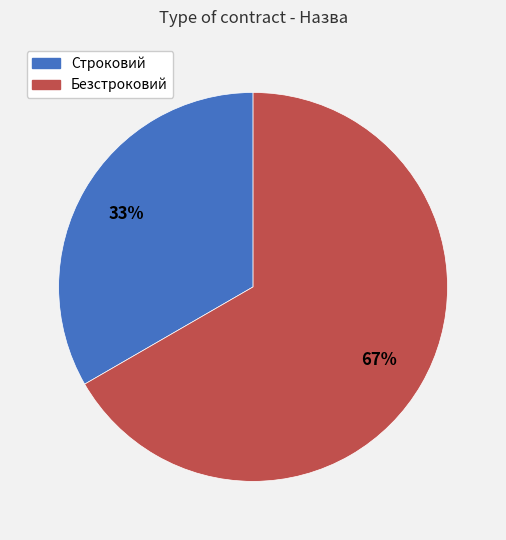

Between Строковий and Безстроковий, which is larger?

Безстроковий